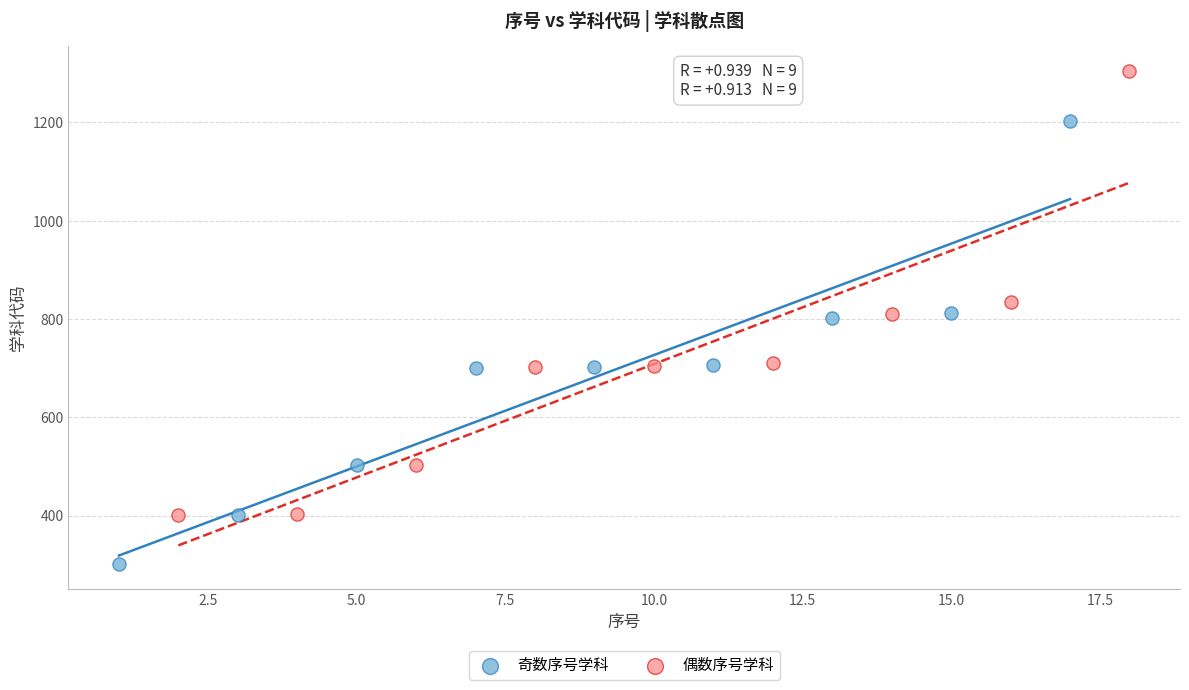

Which series has the widest spread of Y values?

偶数序号学科